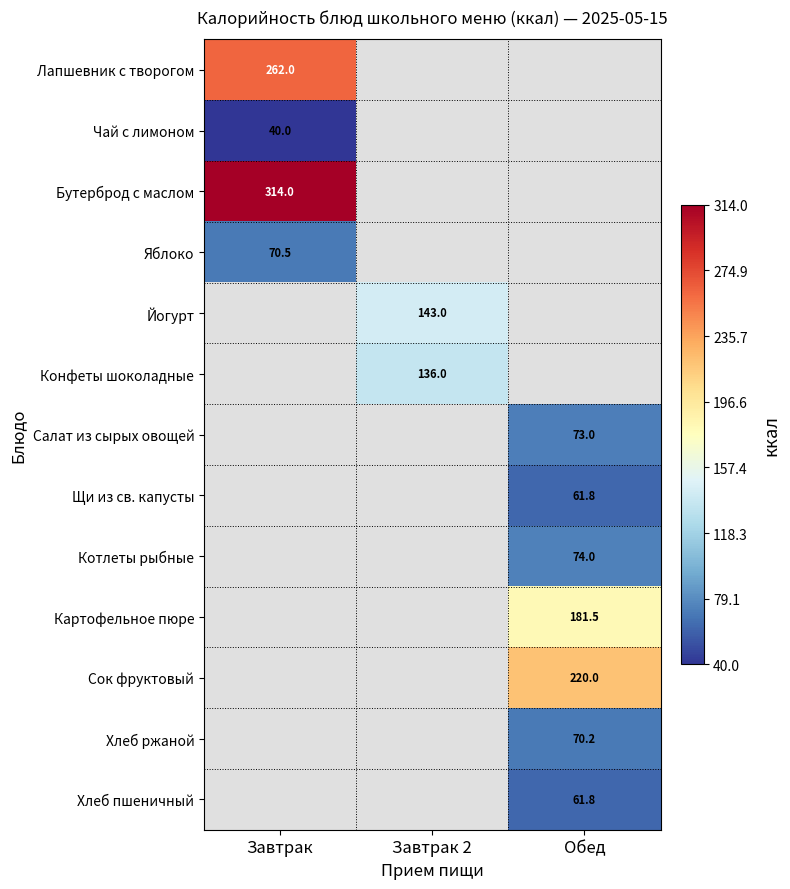

List the series in order of their peak value, highest first.

Бутерброд с маслом, Лапшевник с творогом, Сок фруктовый, Картофельное пюре, Йогурт, Конфеты шоколадные, Котлеты рыбные, Салат из сырых овощей, Яблоко, Хлеб ржаной, Хлеб пшеничный, Щи из св. капусты, Чай с лимоном